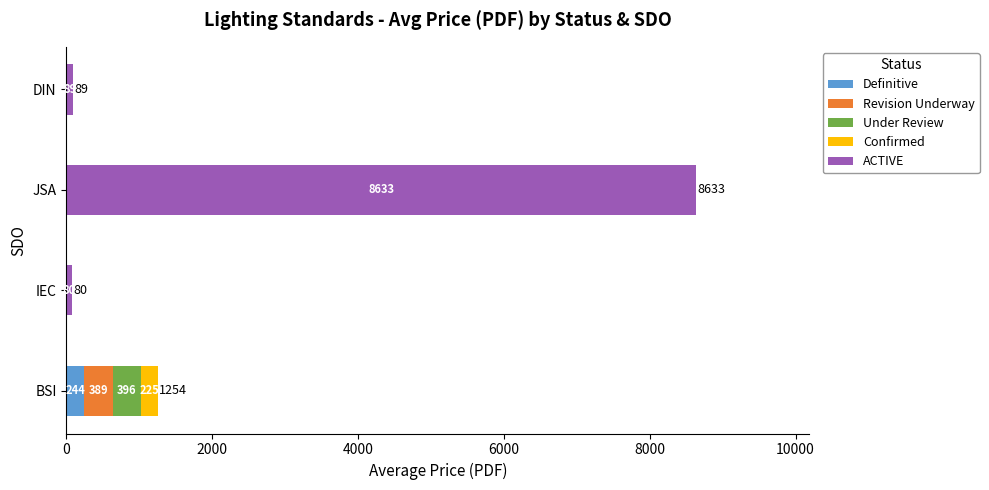

At which category is the sum across all series the highest?

JSA